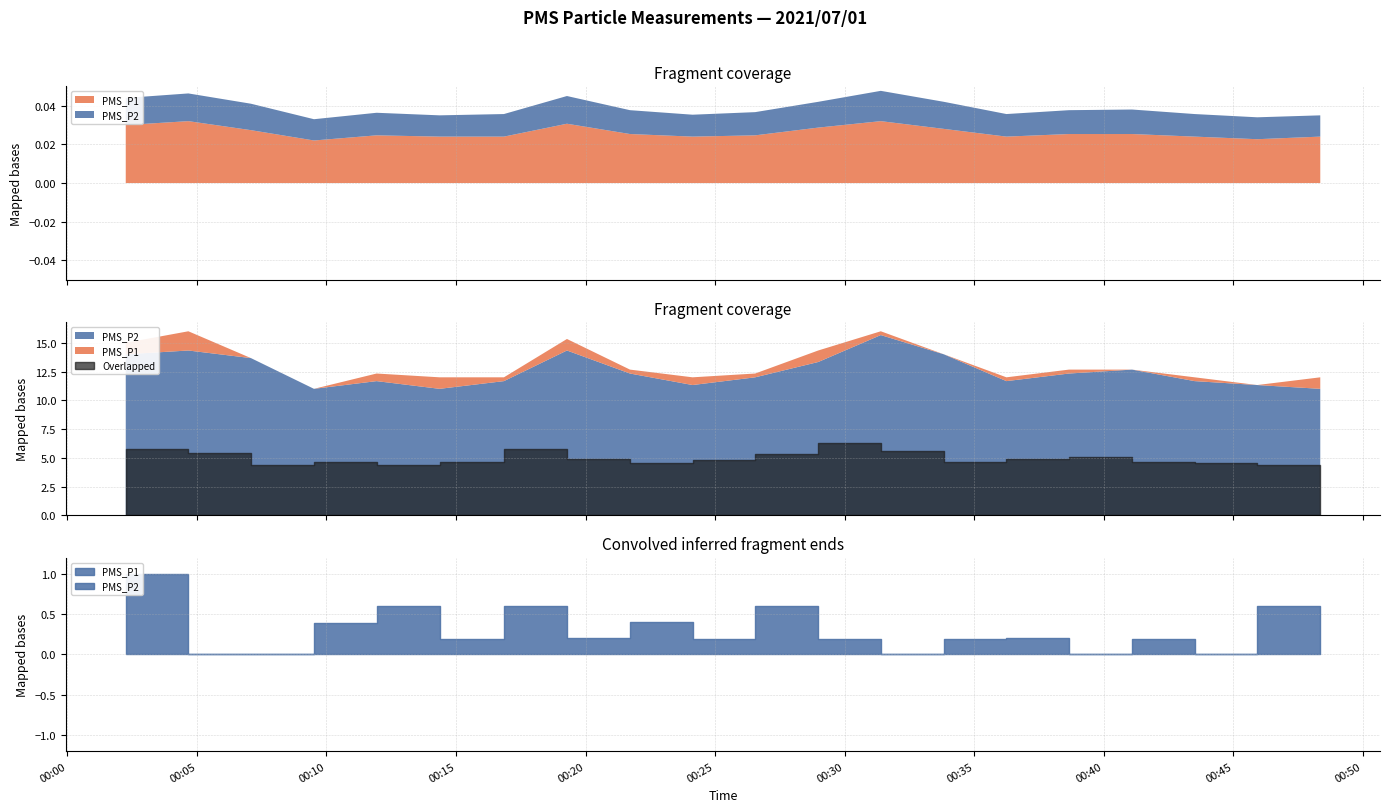

Where is PMS_P2 nearest to the value 13?

2021/07/01 00:28:59